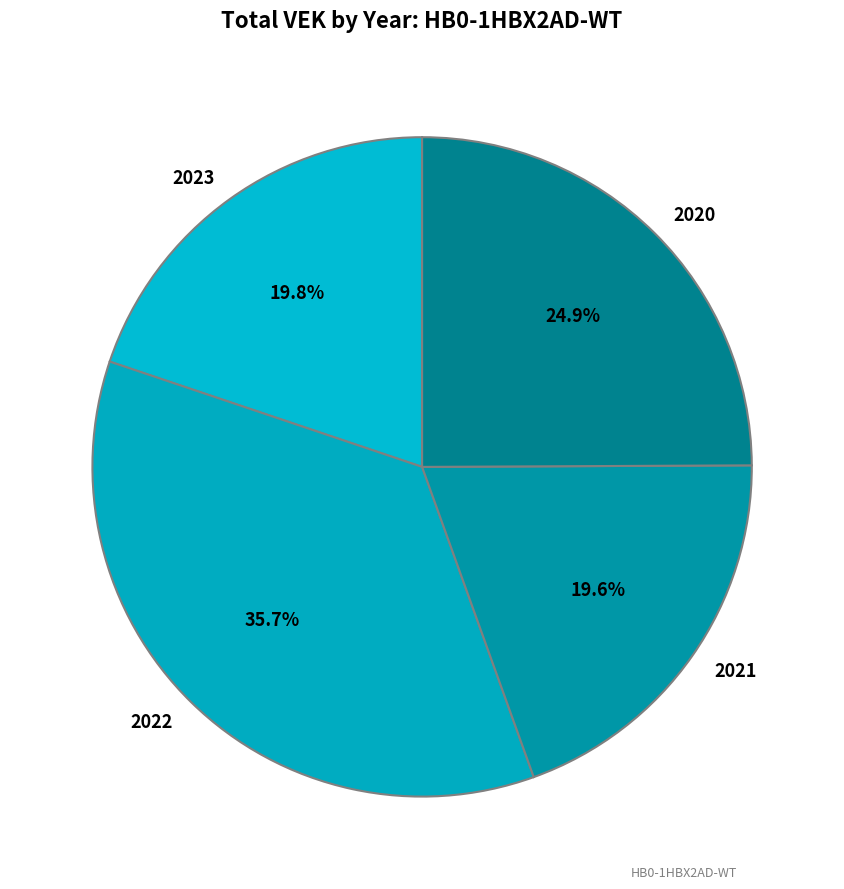

What percentage do 2023 and 2021 together represent?

39.4%